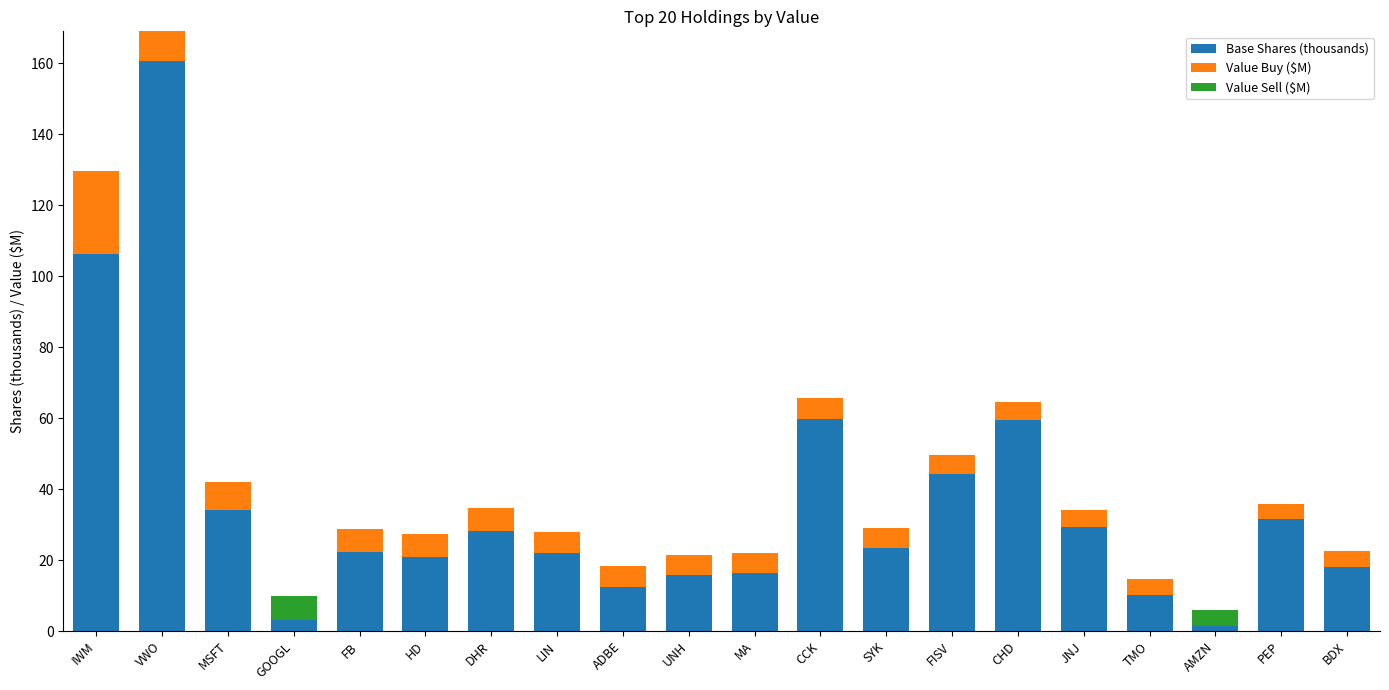

What is the highest value of the Base Shares (thousands) series?

160.6